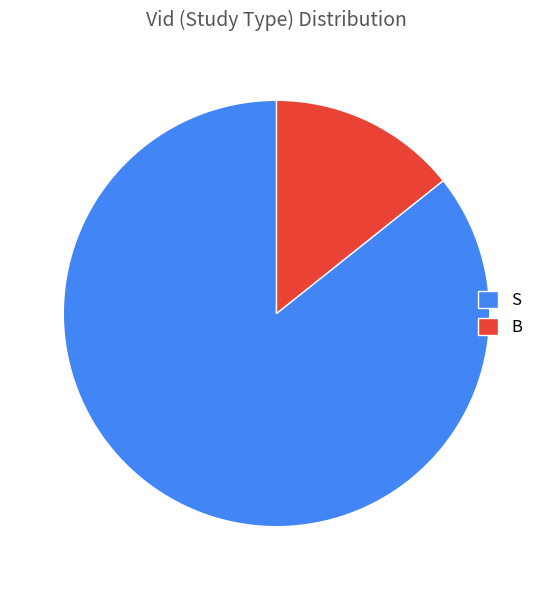

How many slices are in this pie chart?

2